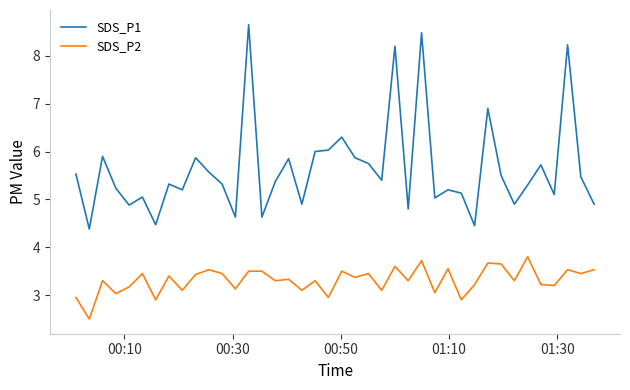

Which series has the widest spread of values?

SDS_P1